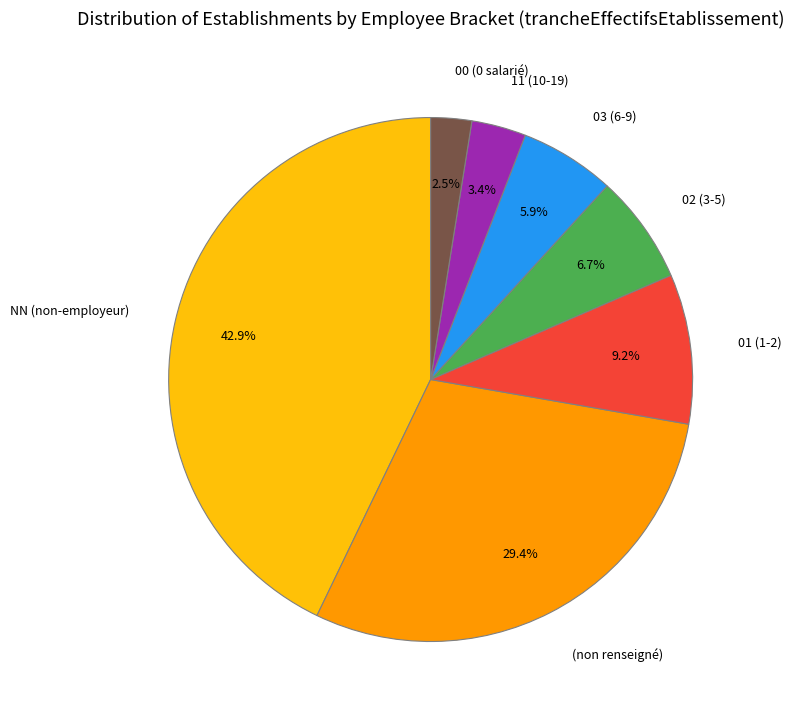

Which slice is the smallest?

00 (0 salarié)